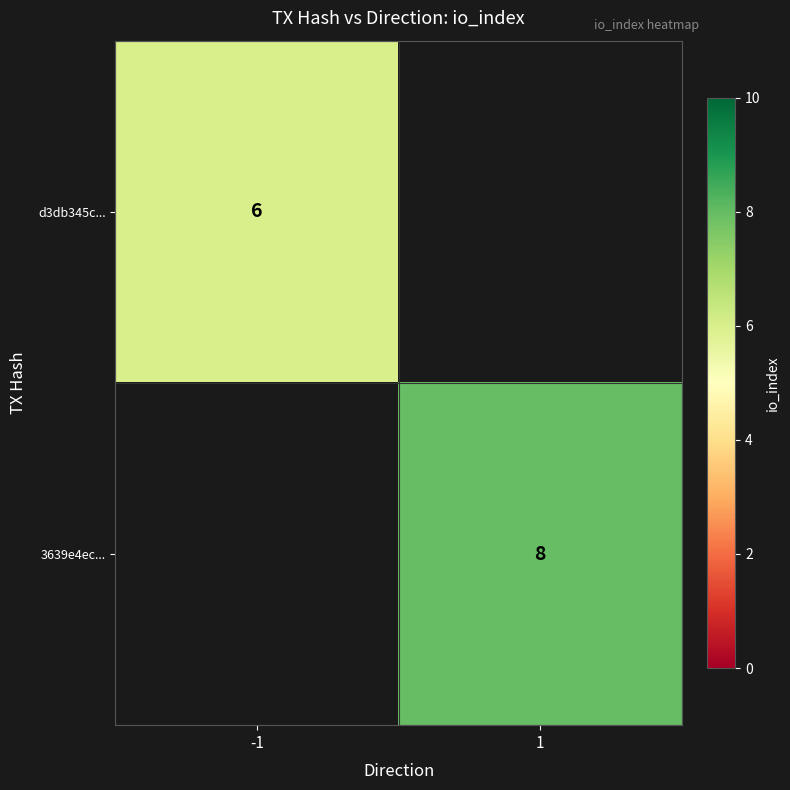

True or false: d3db345c... has a value of 6 at -1.

True